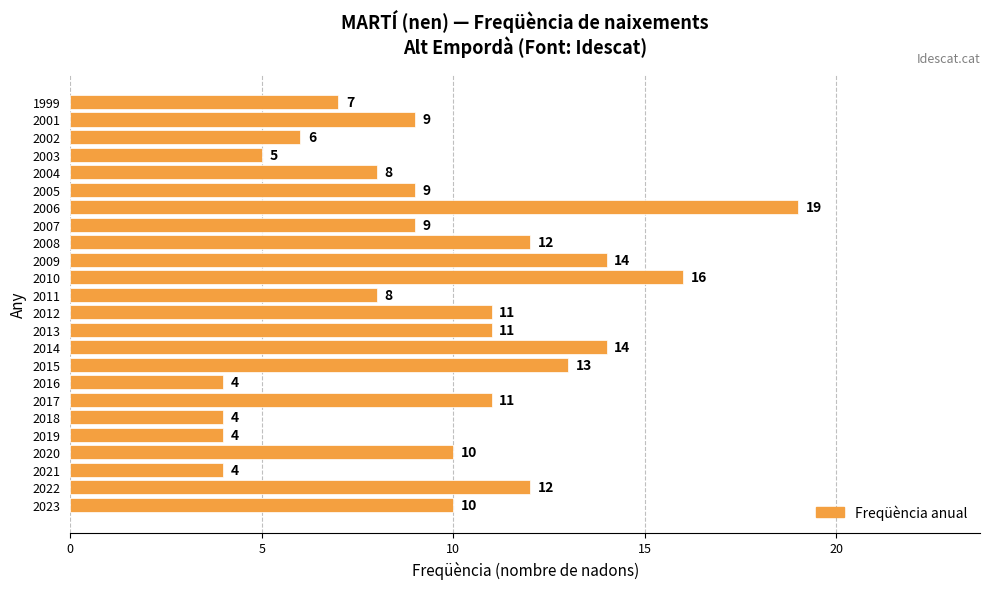

What is the approximate value at 2005?

9